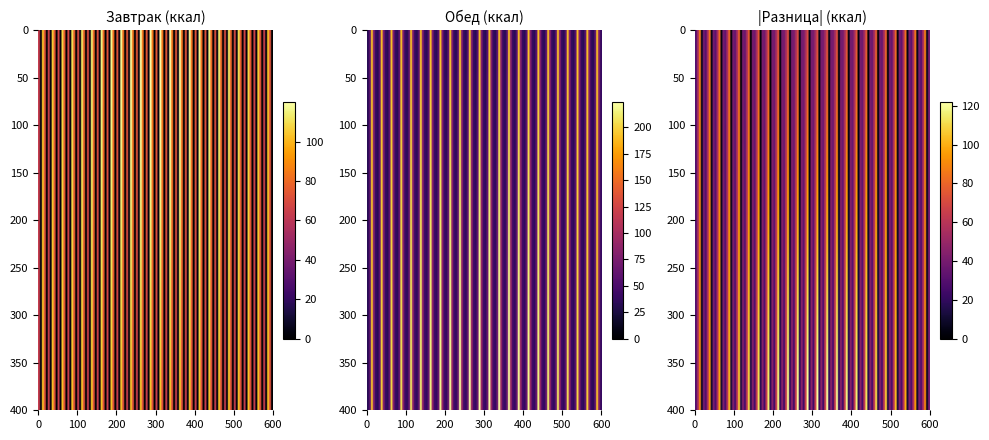

Rank the series by their maximum value, from lowest to highest.

Завтрак, Обед